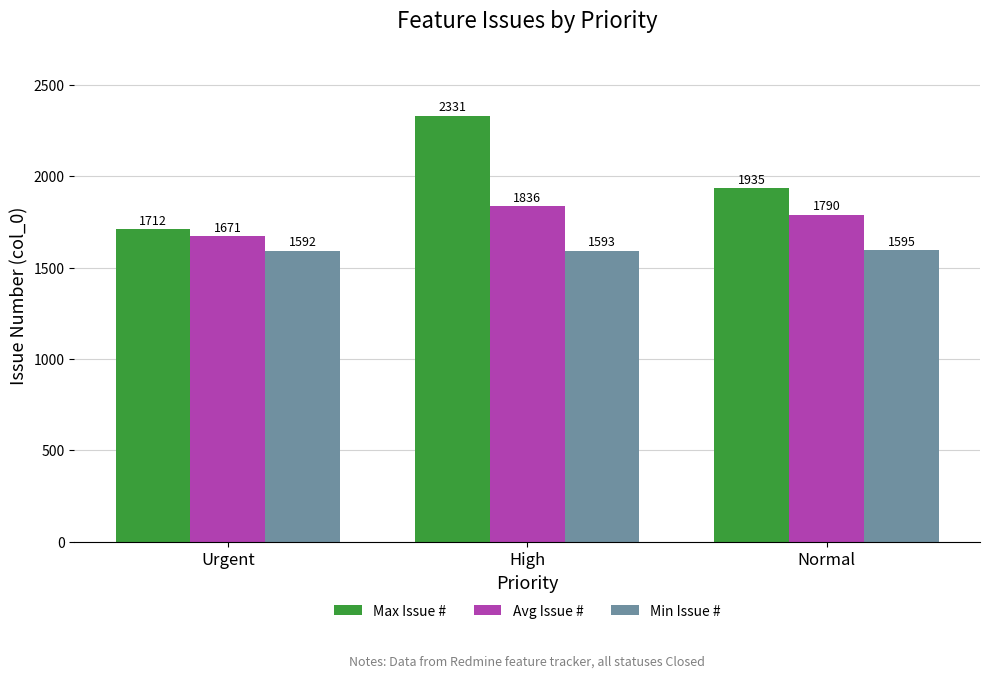

What position from the right is High?

2